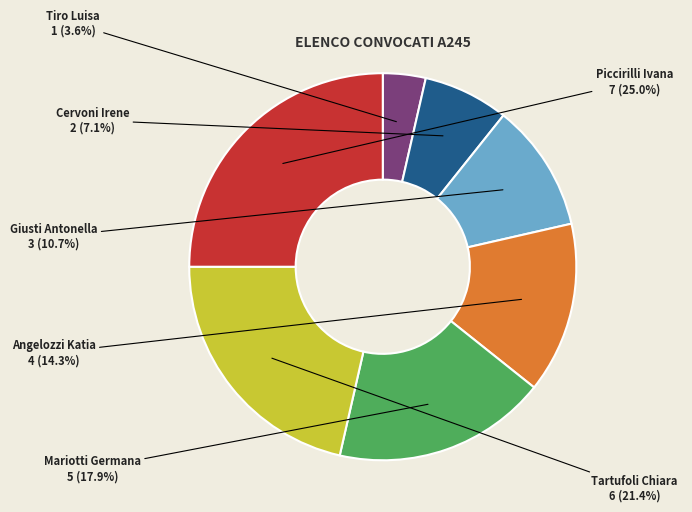

Is there any slice that represents more than half of the pie?

No